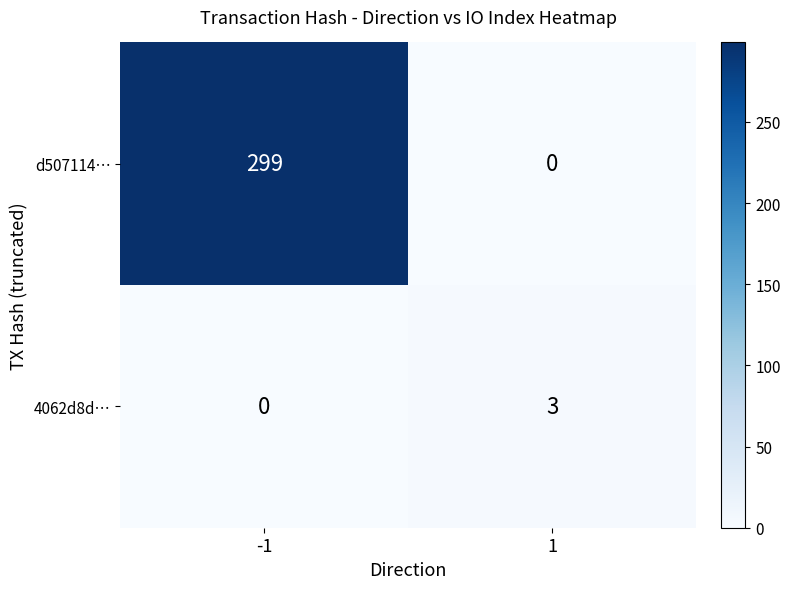

Reading left to right, list all the values displayed in this chart.

d507114…: 299	0
4062d8d…: 0	3